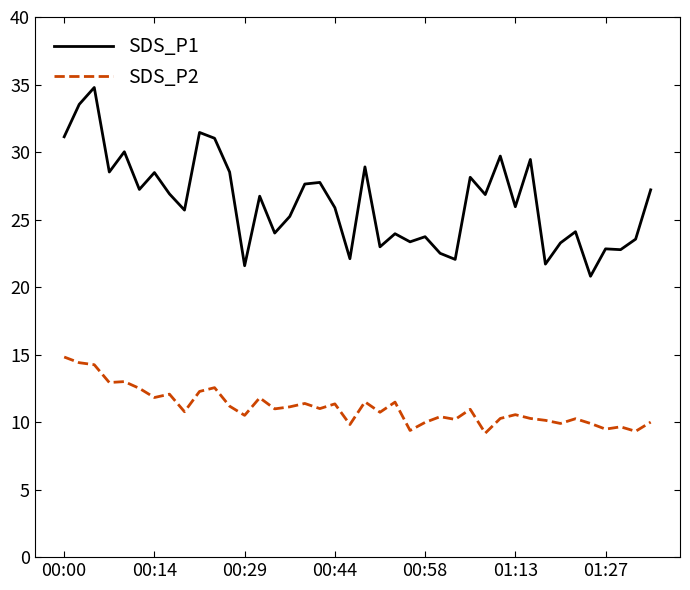

True or false: SDS_P1 and SDS_P2 cross at least once.

False